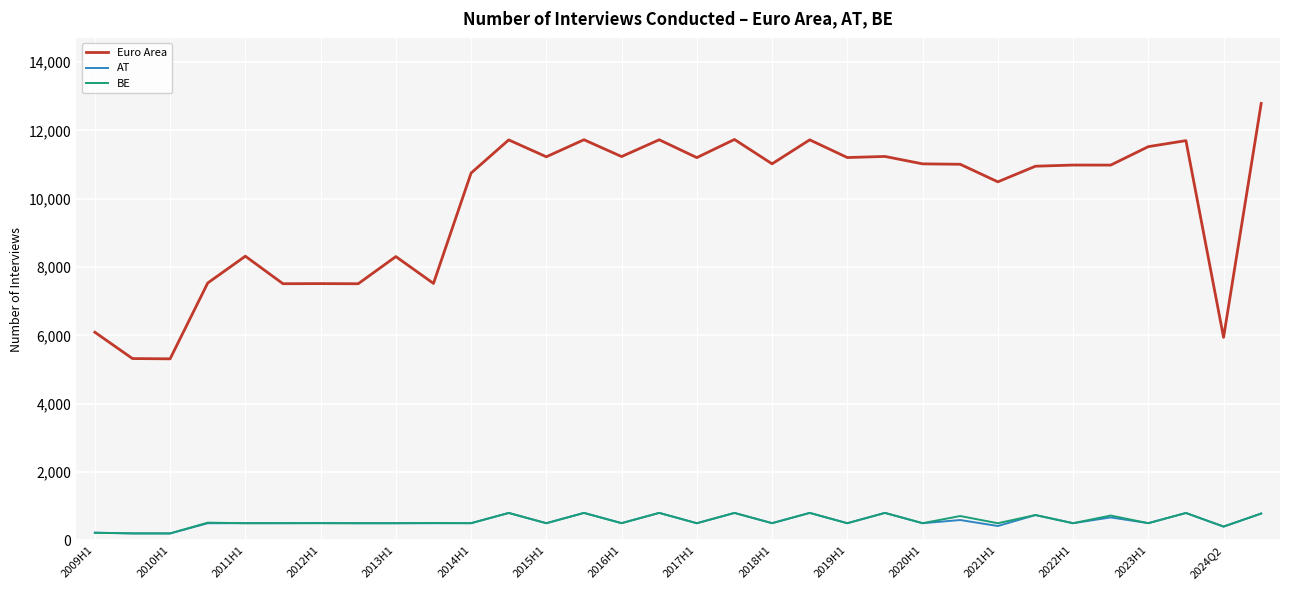

Which series has the largest total across all categories?

Euro Area